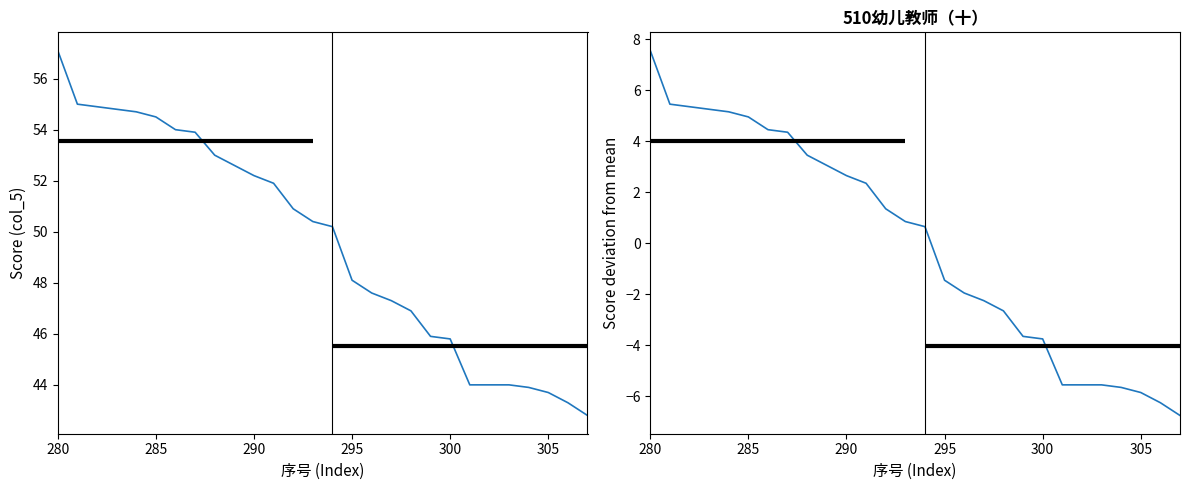

True or false: Score (col_5) and Score deviation cross at least once.

False